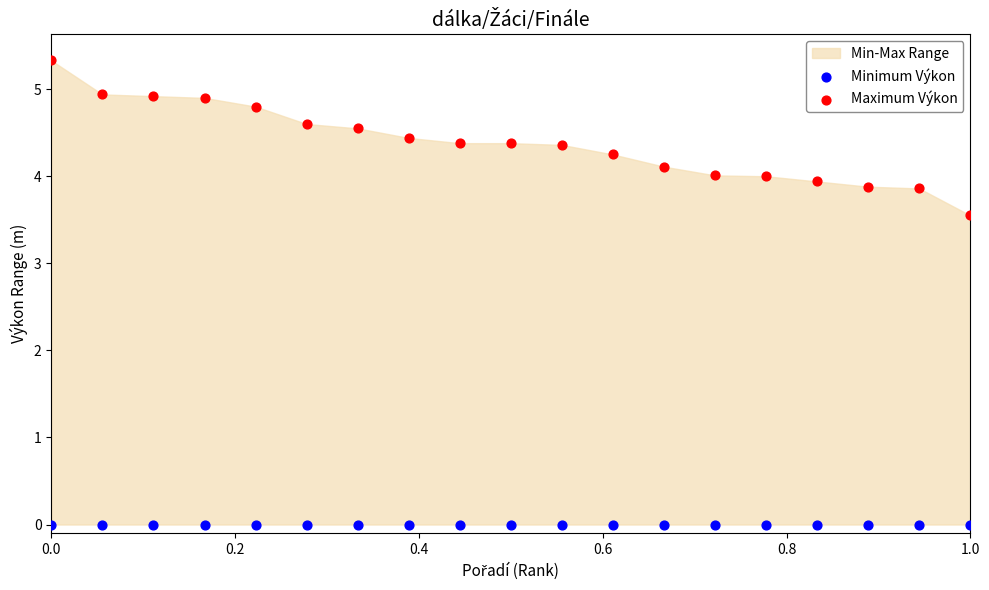

Which series contains the lowest Y value?

Minimum Výkon